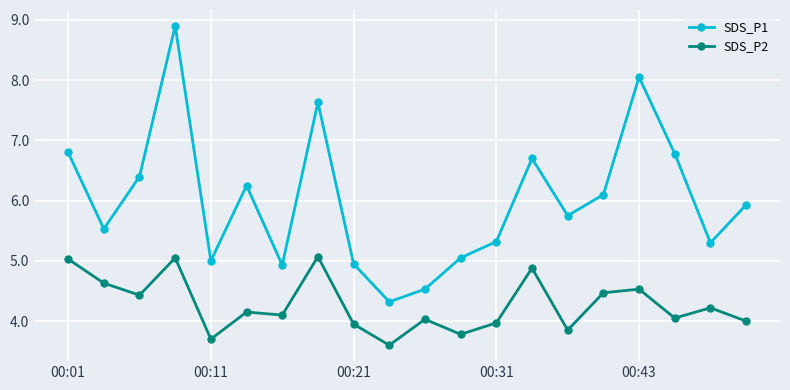

True or false: SDS_P2 and SDS_P1 cross at least once.

False